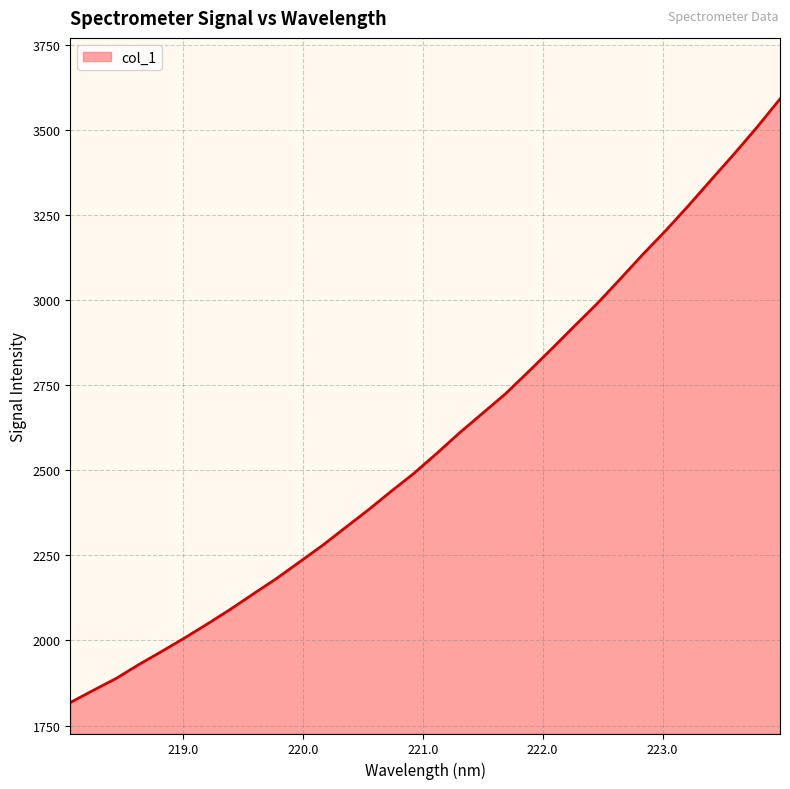

What is the difference between the maximum and minimum values?

1772.8